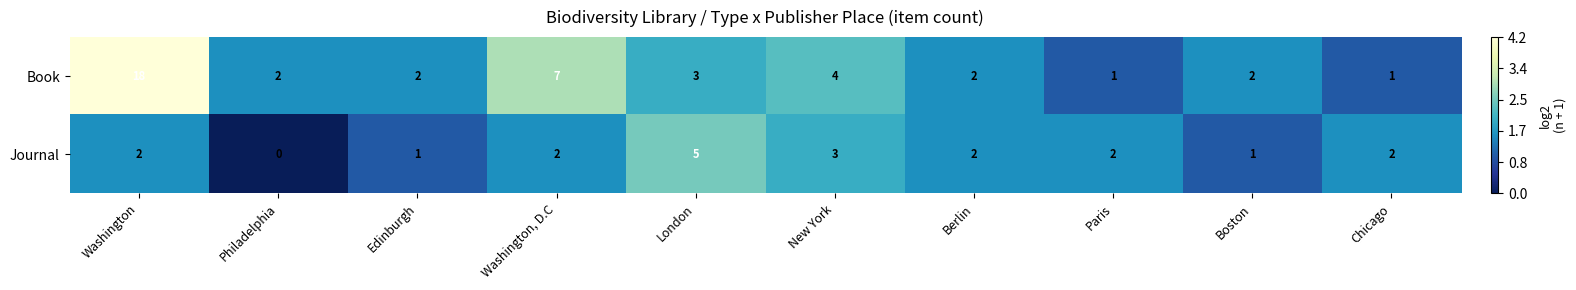

Reading right to left, extract all data points from this chart.

Book: 1	2	1	2	4	3	7	2	2	18
Journal: 2	1	2	2	3	5	2	1	0	2